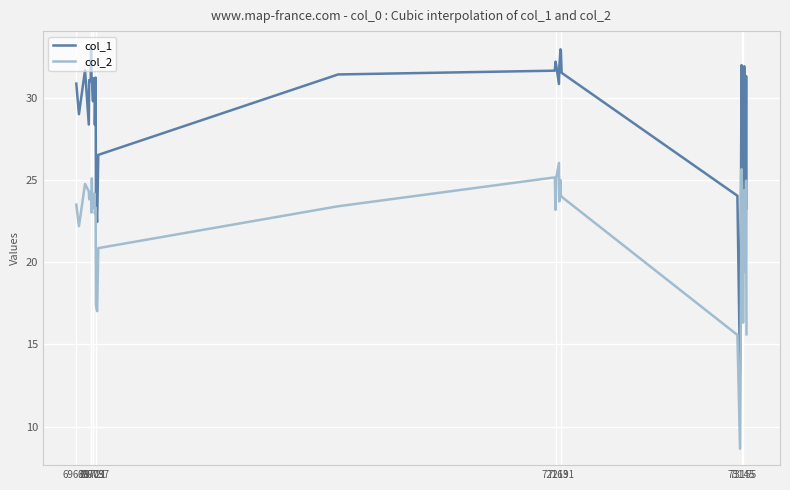

Which series has the widest spread of values?

col_1